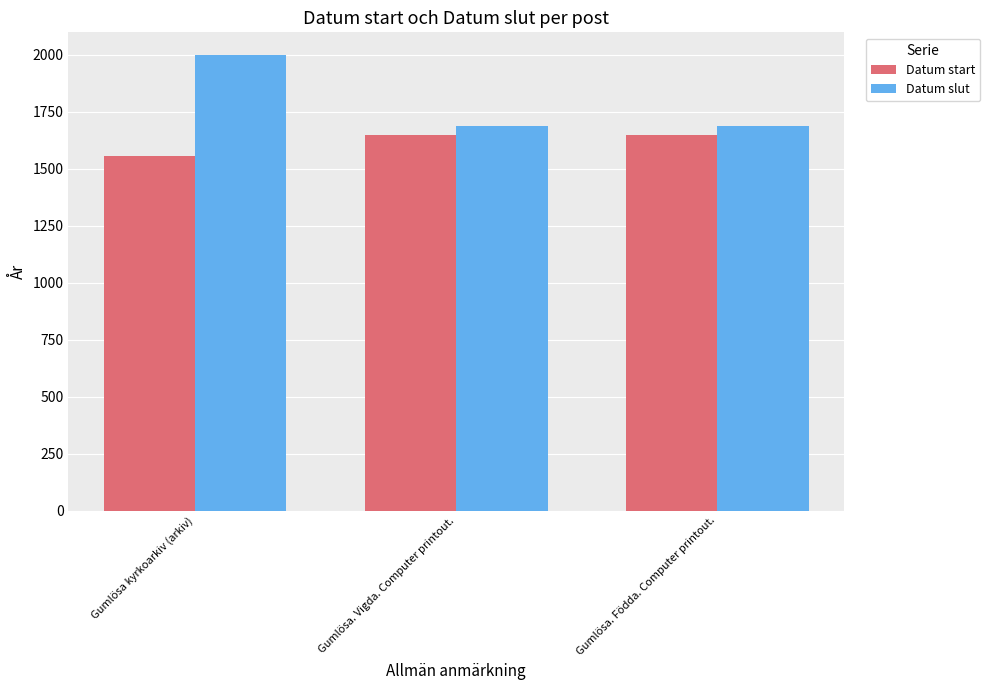

Rank the series at Gumlösa. Vigda. Computer printout. from lowest to highest value.

Datum start, Datum slut